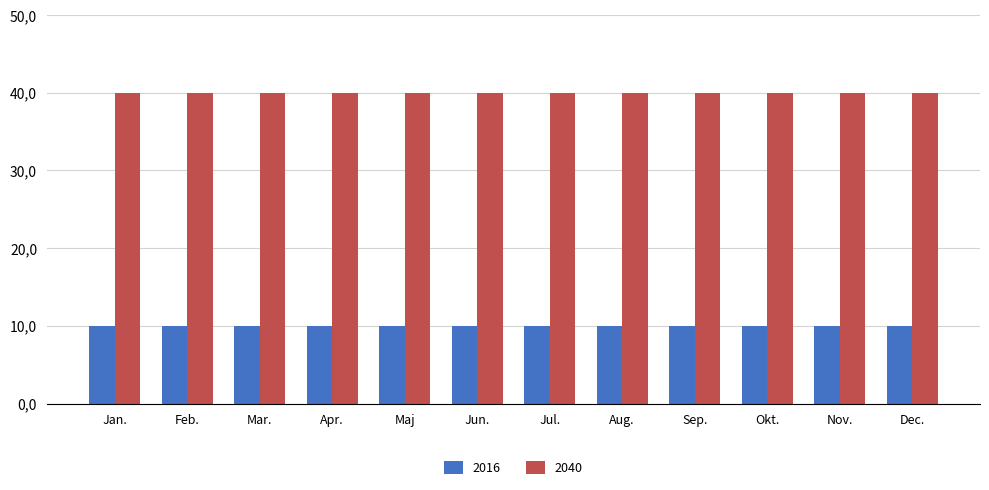

Rank the series at Apr. from highest to lowest value.

2040, 2016